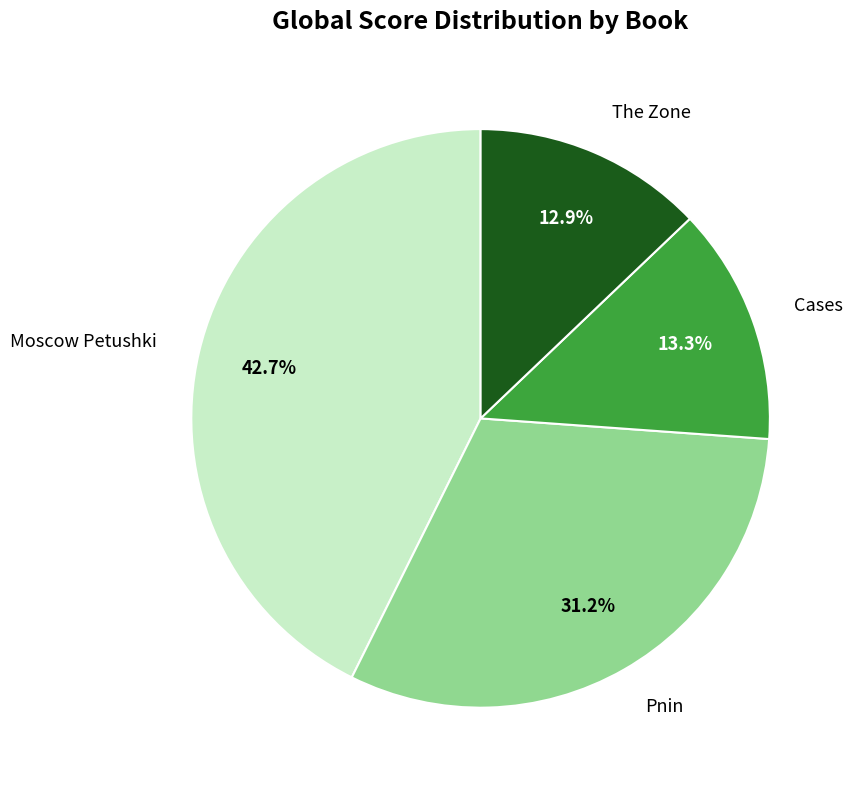

Does any single category account for the majority?

No